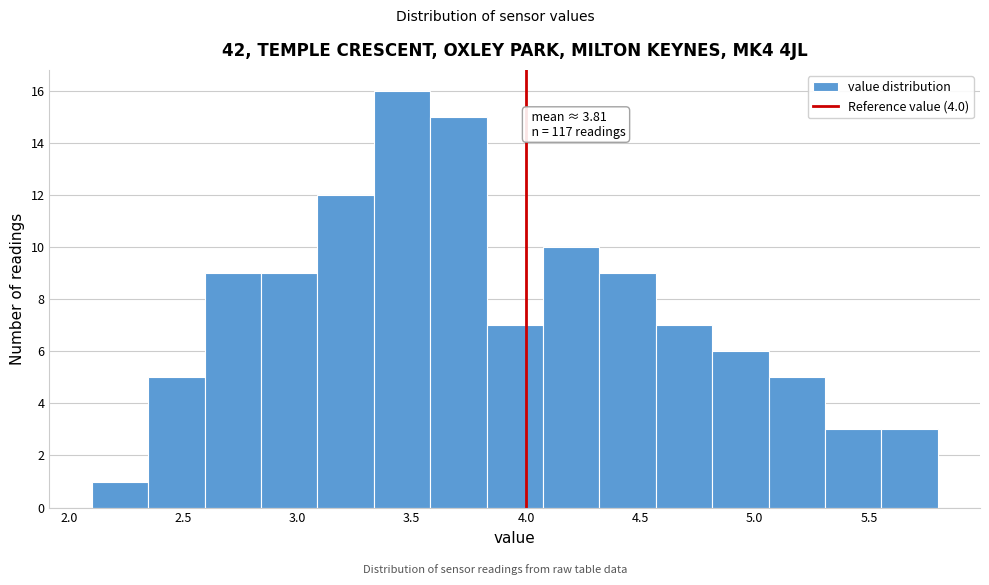

Over which range of the x-axis is the bar tallest?

3.35 to 3.60